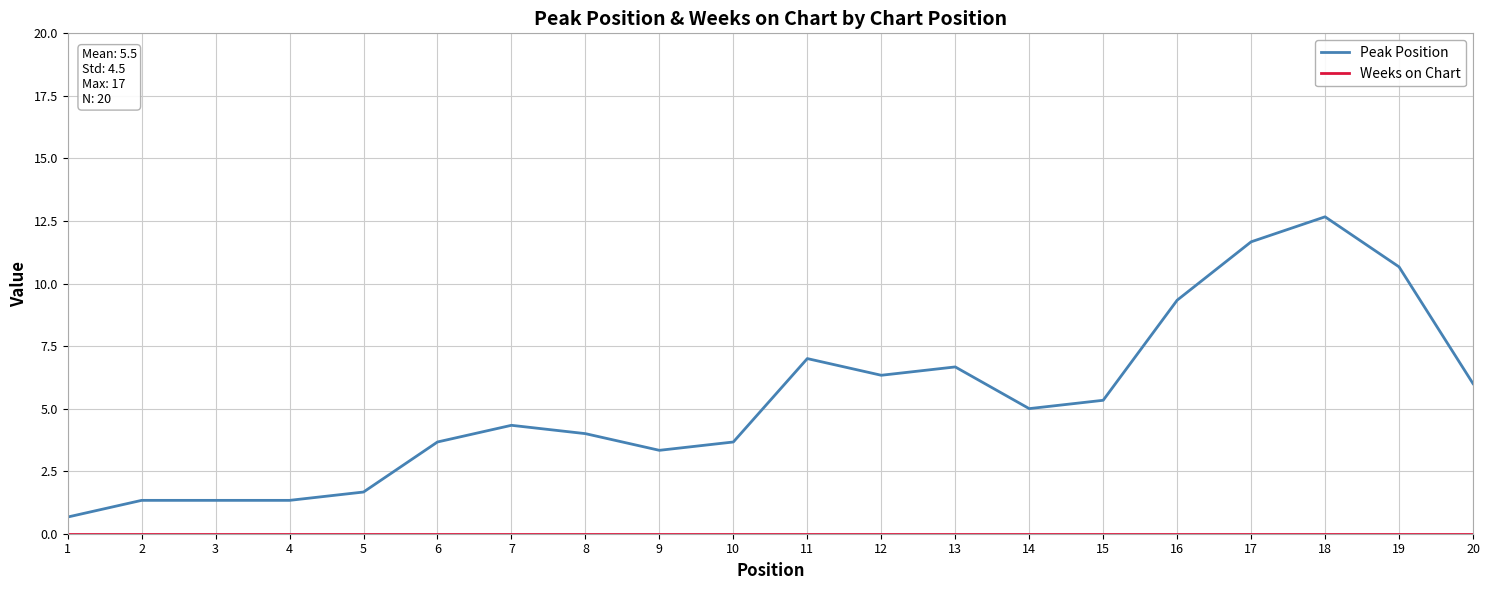

Which label corresponds to the largest value in the chart?

18